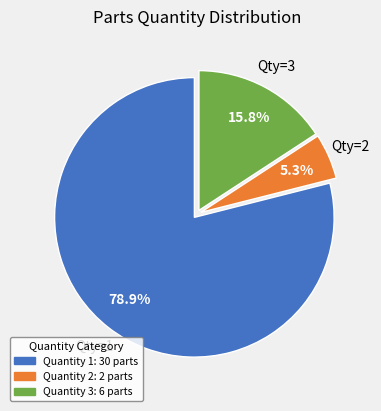

Does any single category account for the majority?

Yes